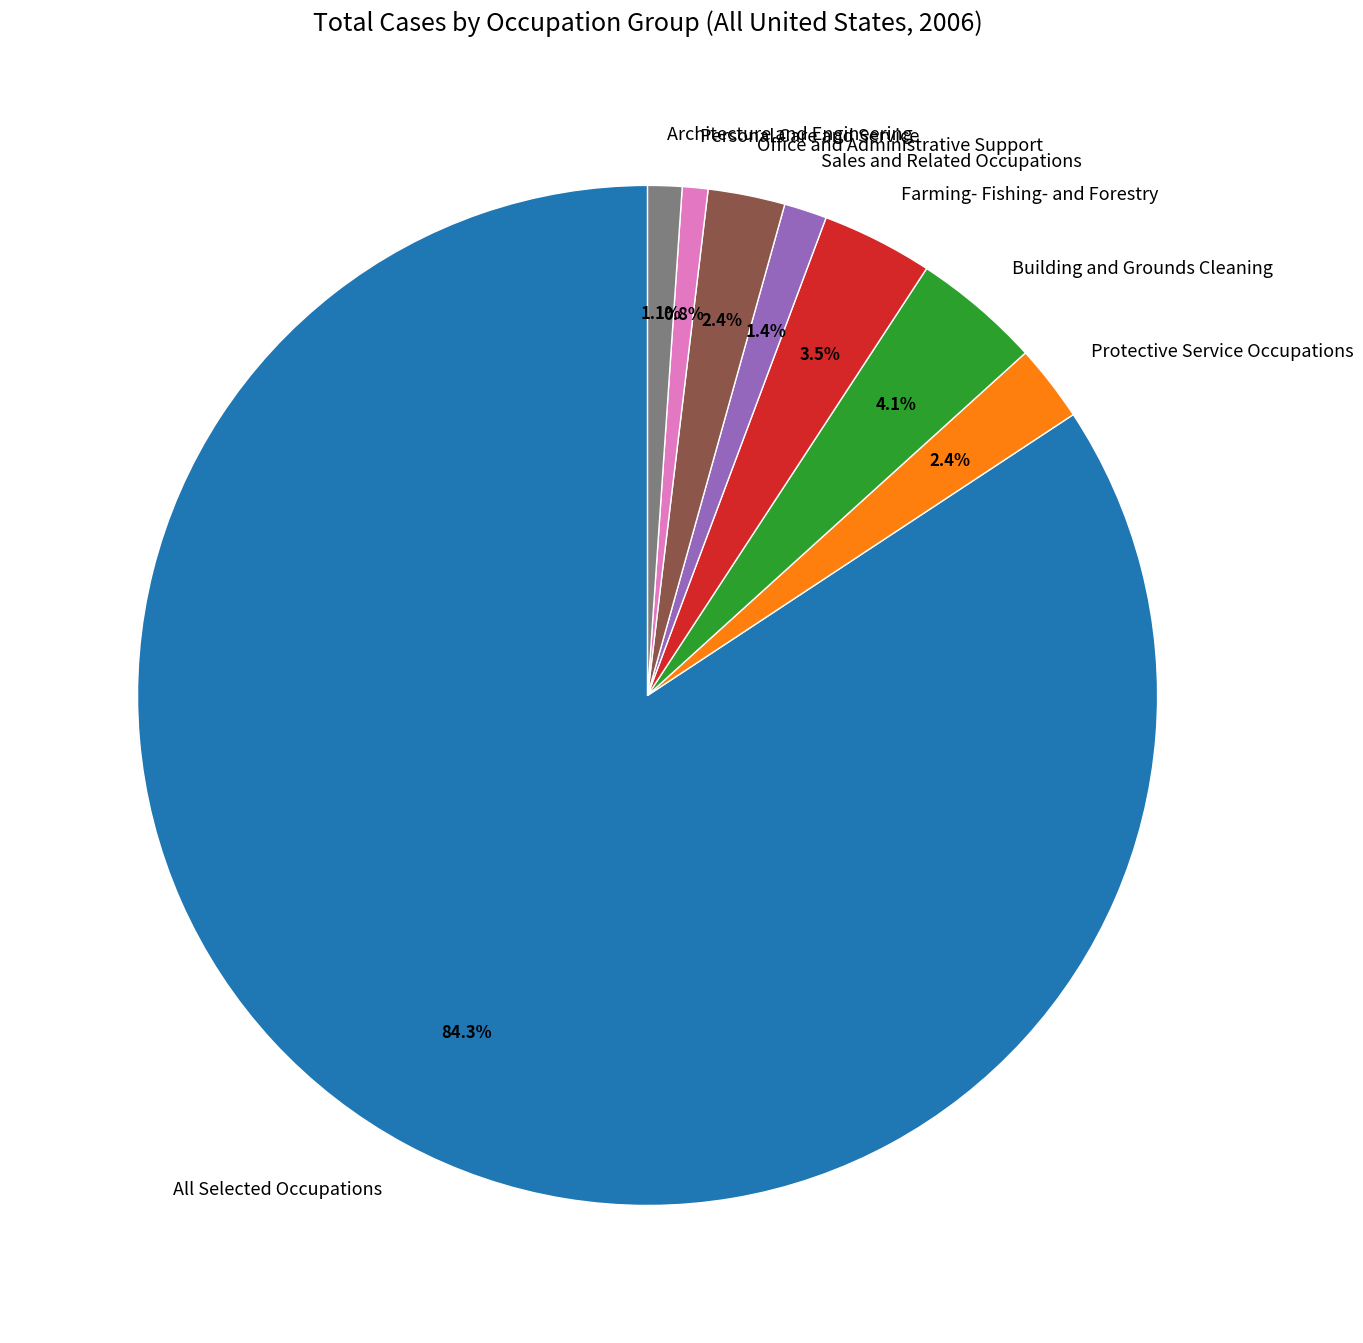

Is the sum of Sales and Related Occupations and Protective Service Occupations greater than half?

No